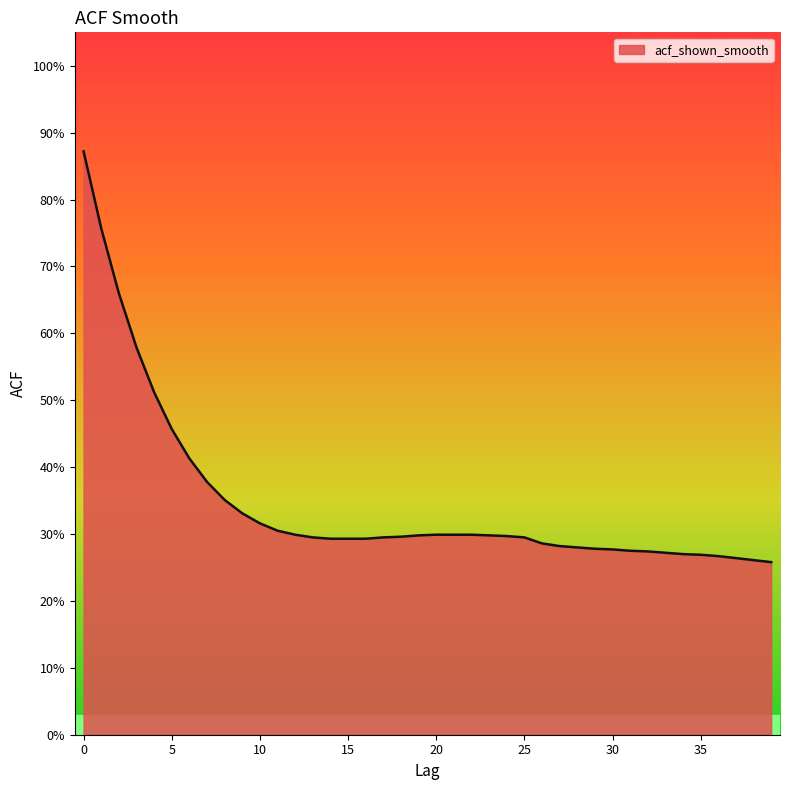

List the labels in order of value, smallest first.

39, 38, 37, 36, 35, 34, 33, 32, 31, 30, 29, 28, 27, 26, 14, 15, 16, 13, 17, 25, 18, 24, 19, 23, 12, 20, 21, 22, 11, 10, 9, 8, 7, 6, 5, 4, 3, 2, 1, 0